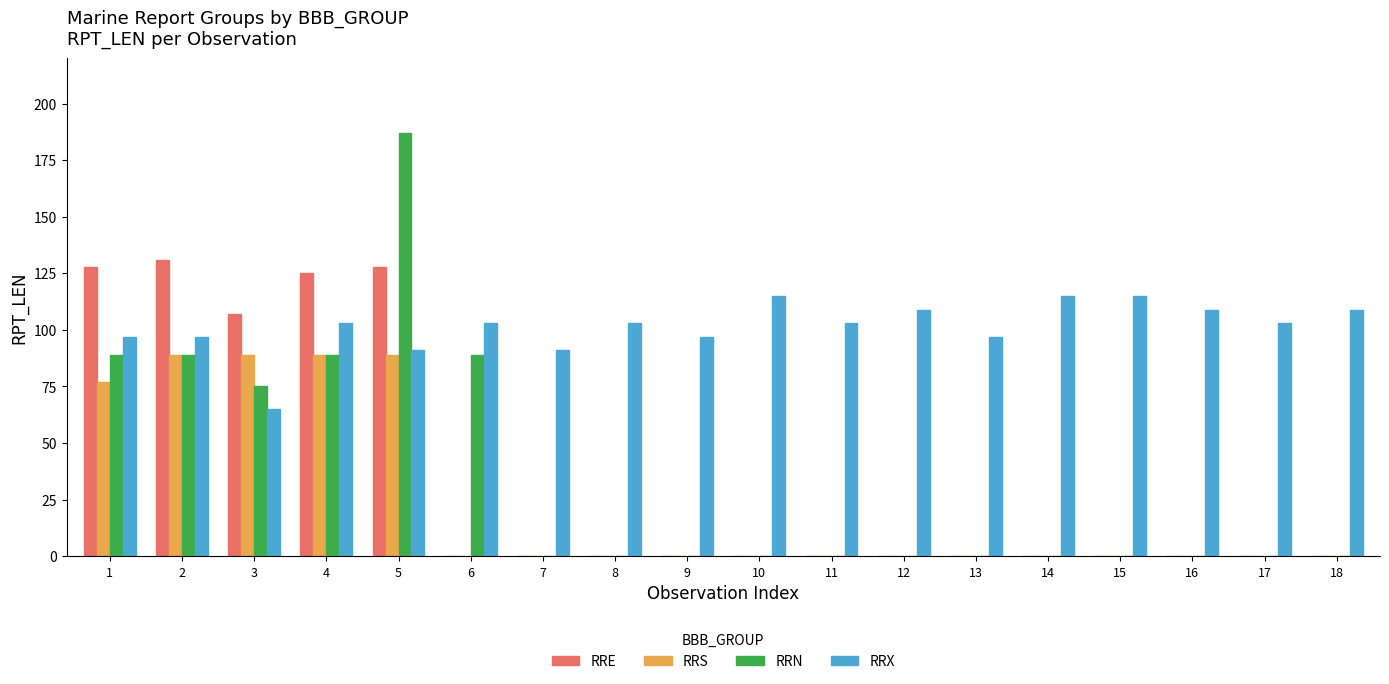

Which series has the largest range (max minus min)?

RRN